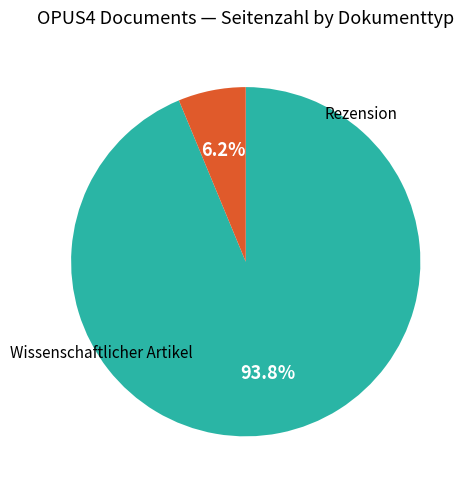

Is there any slice that represents more than half of the pie?

Yes